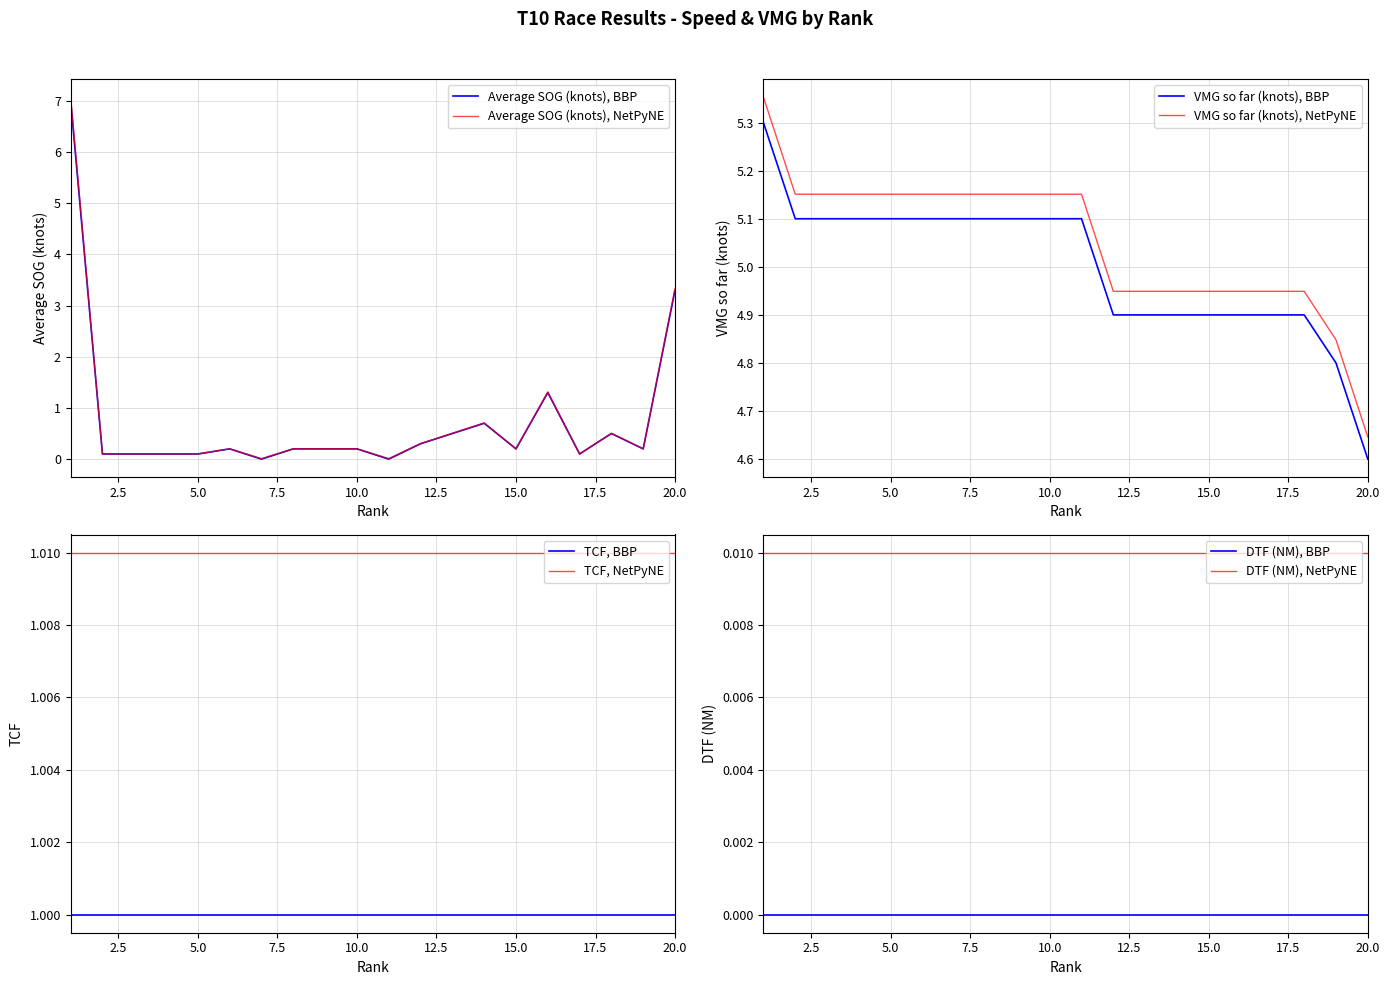

True or false: Average SOG (knots), NetPyNE has a value of 0.1 at 5.0.

True